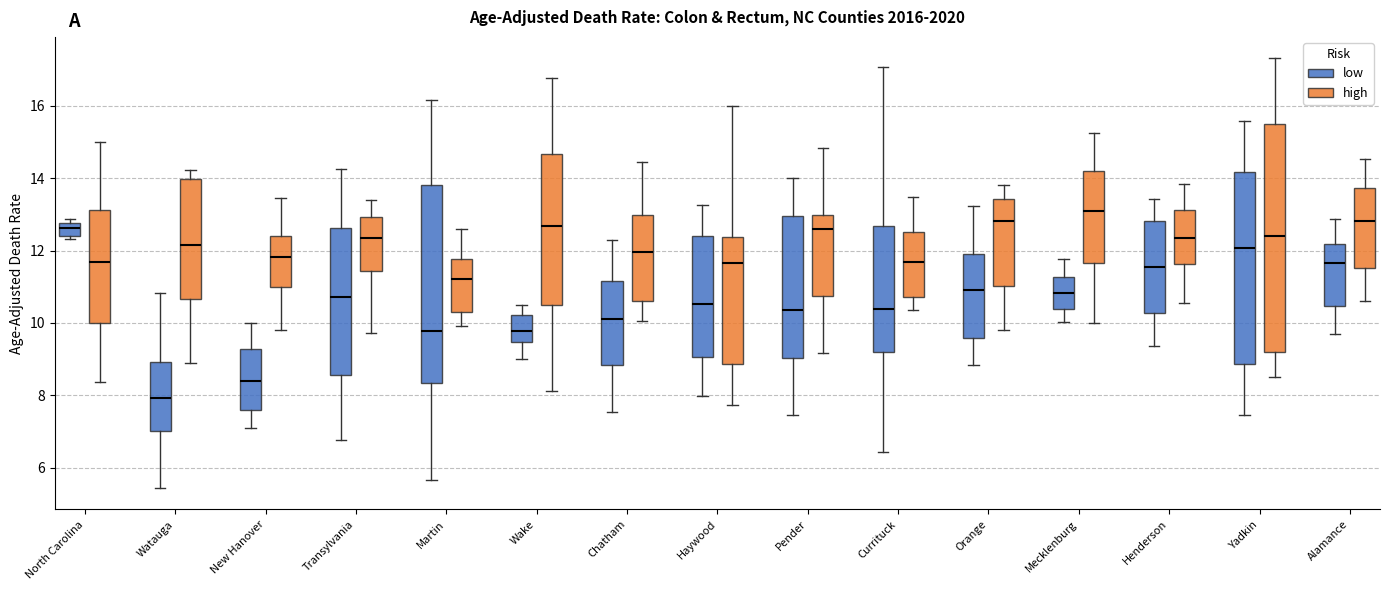

Where does the median line of the box for Watauga (high) sit on the y-axis? The values are not printed on the chart, so give them approximately, as read against the axis.

12.2